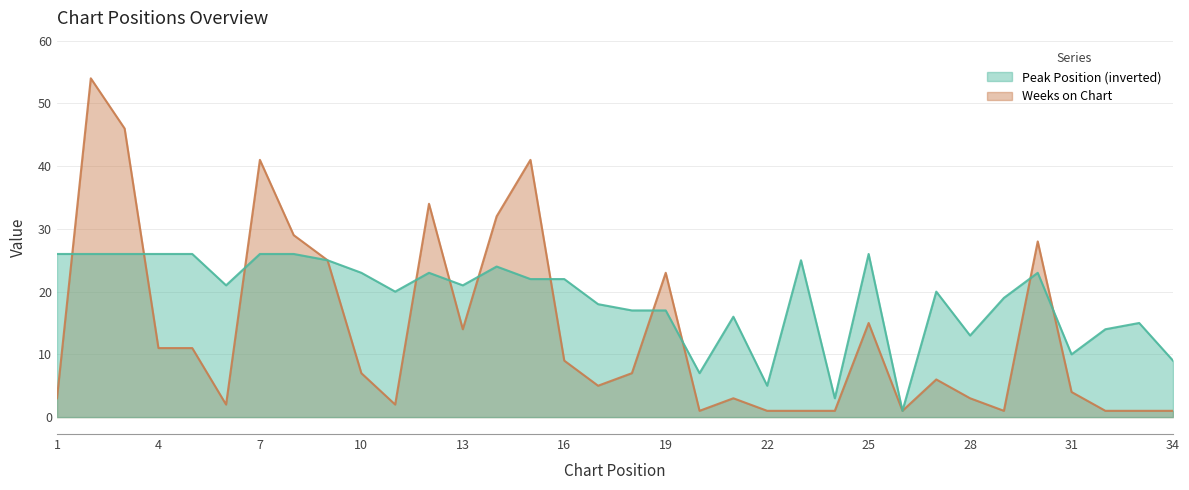

Read the Weeks on Chart value at 18.

7